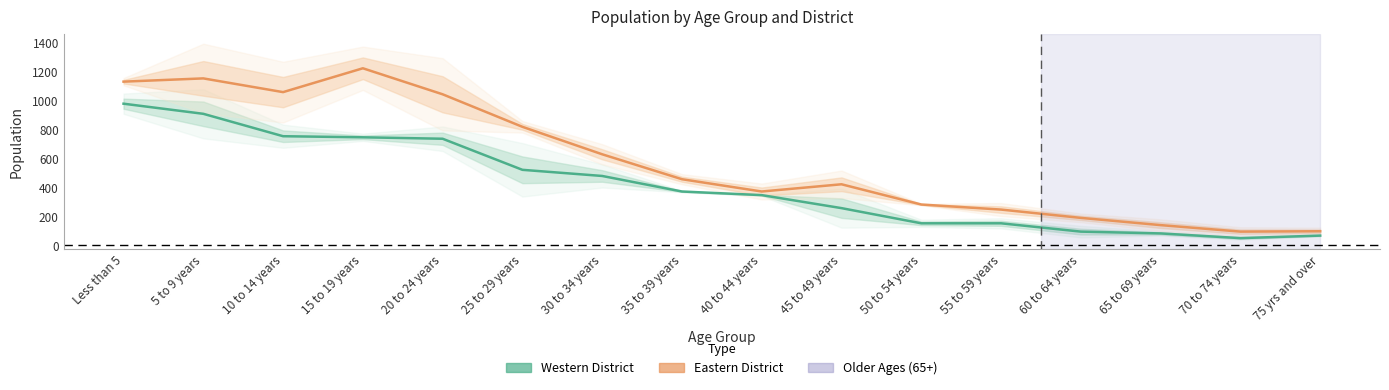

What is the spread (max minus min) of values at 30 to 34 years?

150.0